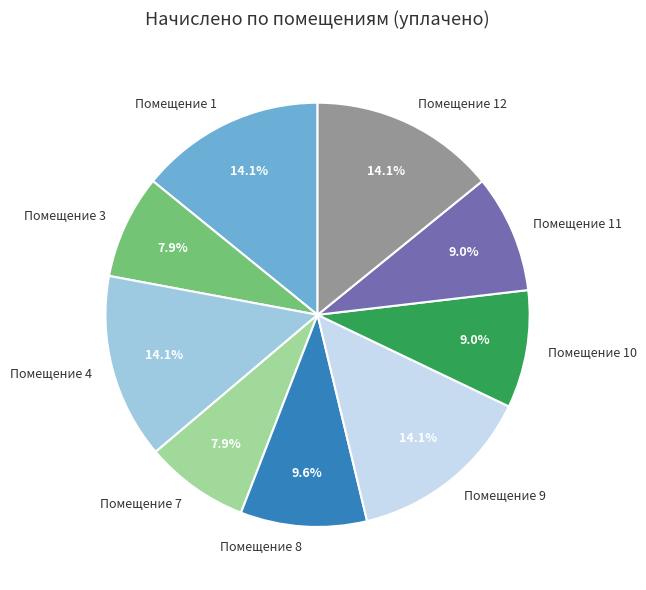

Does any single category account for the majority?

No